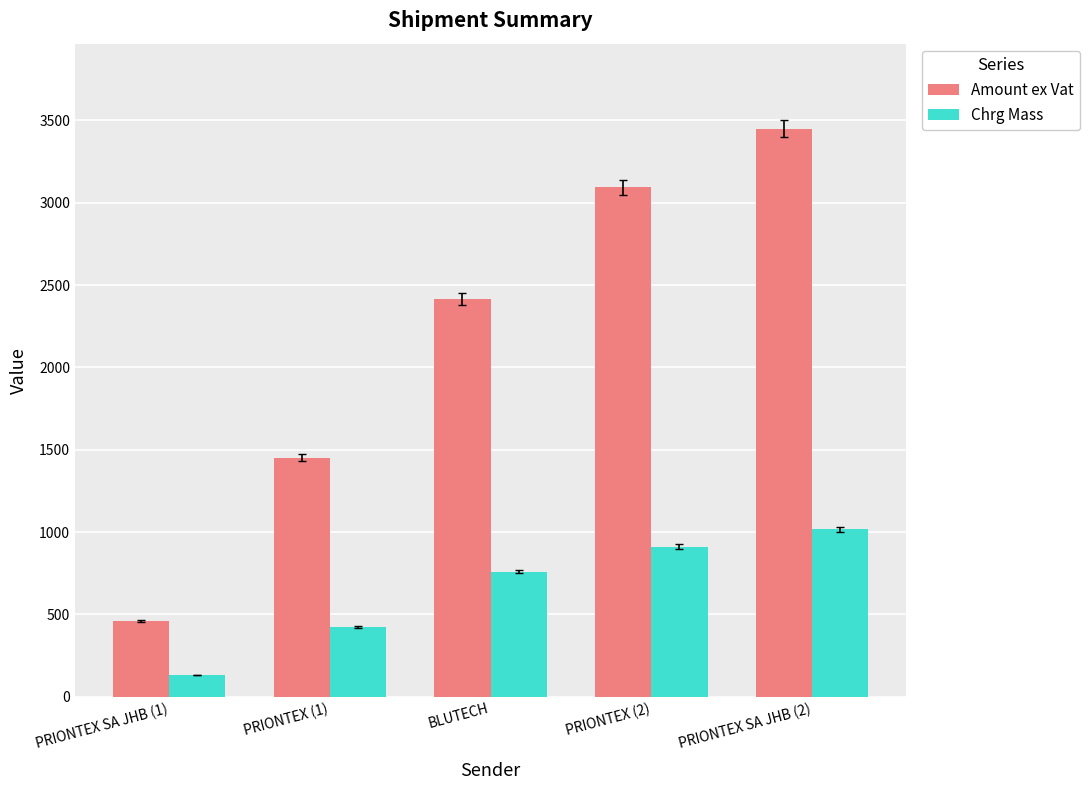

Which series changed the most between BLUTECH and PRIONTEX SA JHB (2)?

Amount ex Vat